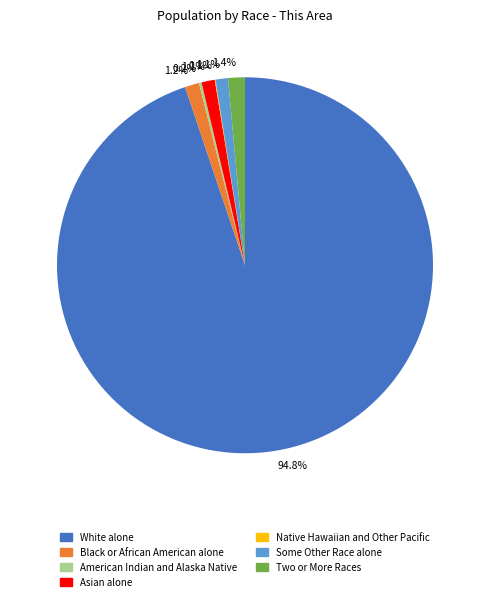

What percentage is NOT represented by Some Other Race alone?

98.9%